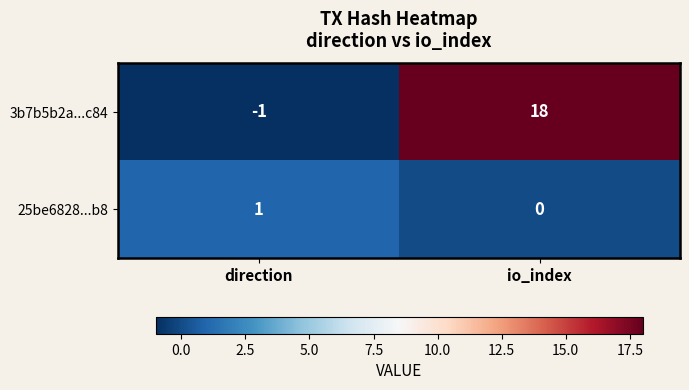

Count the number of categories in the chart.

2